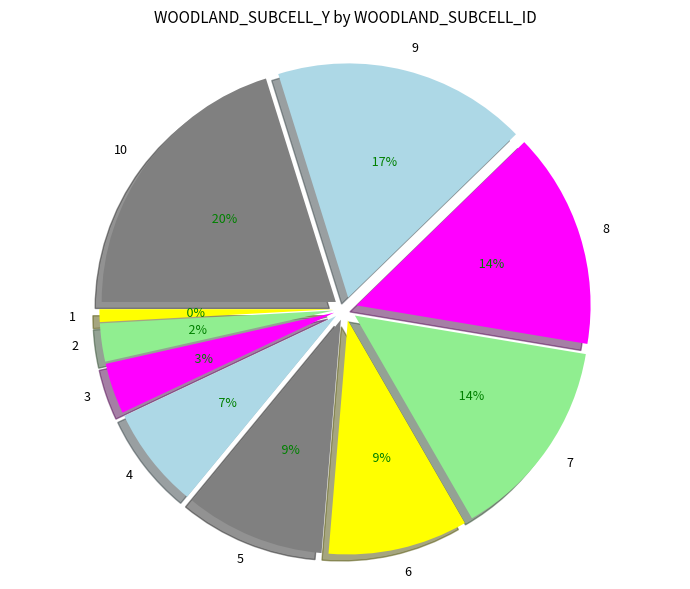

To the nearest percent, what is the combined percentage of 1 and 4?

8%